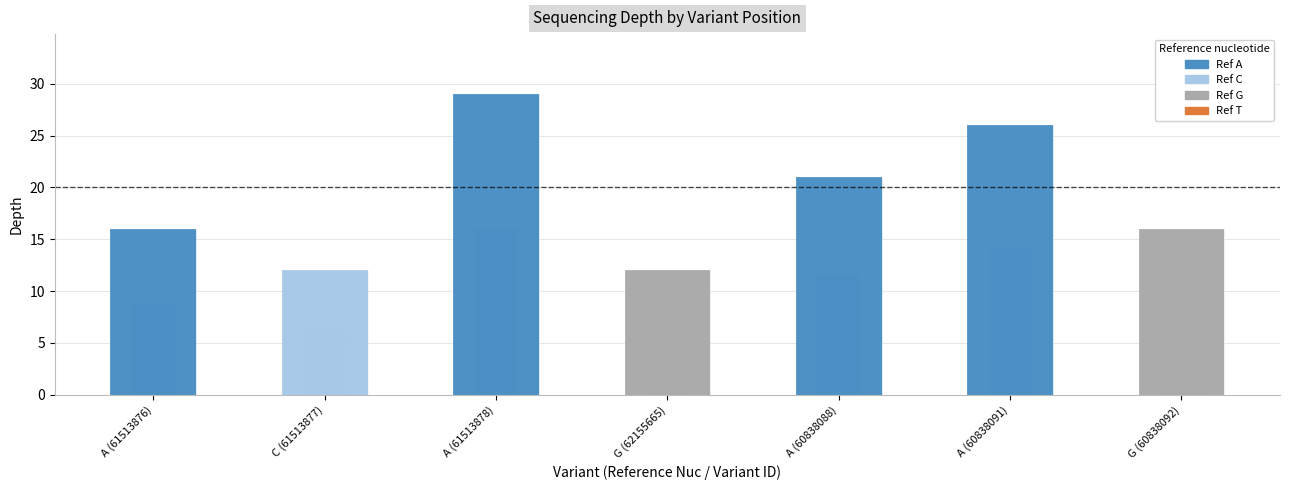

Between C (61513877) and G (60838092), which is larger?

G (60838092)